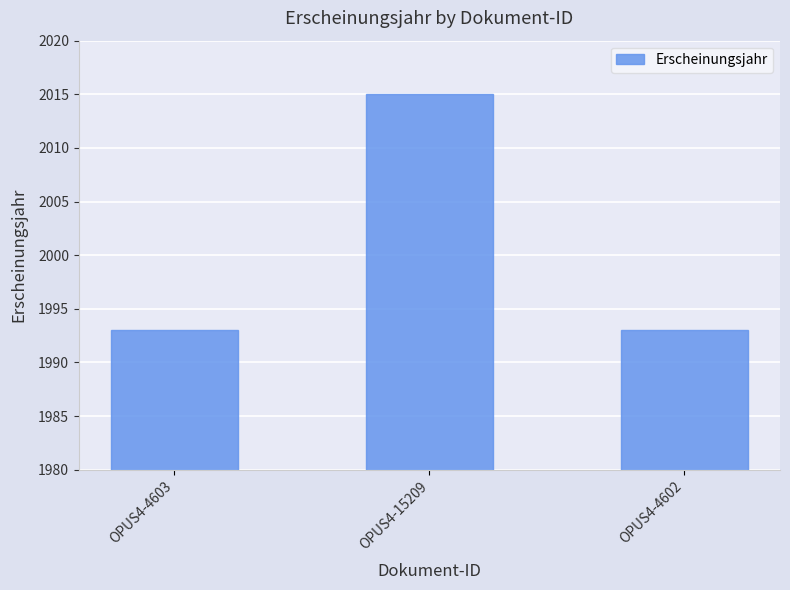

What is the change in value from OPUS4-15209 to OPUS4-4602?

-22